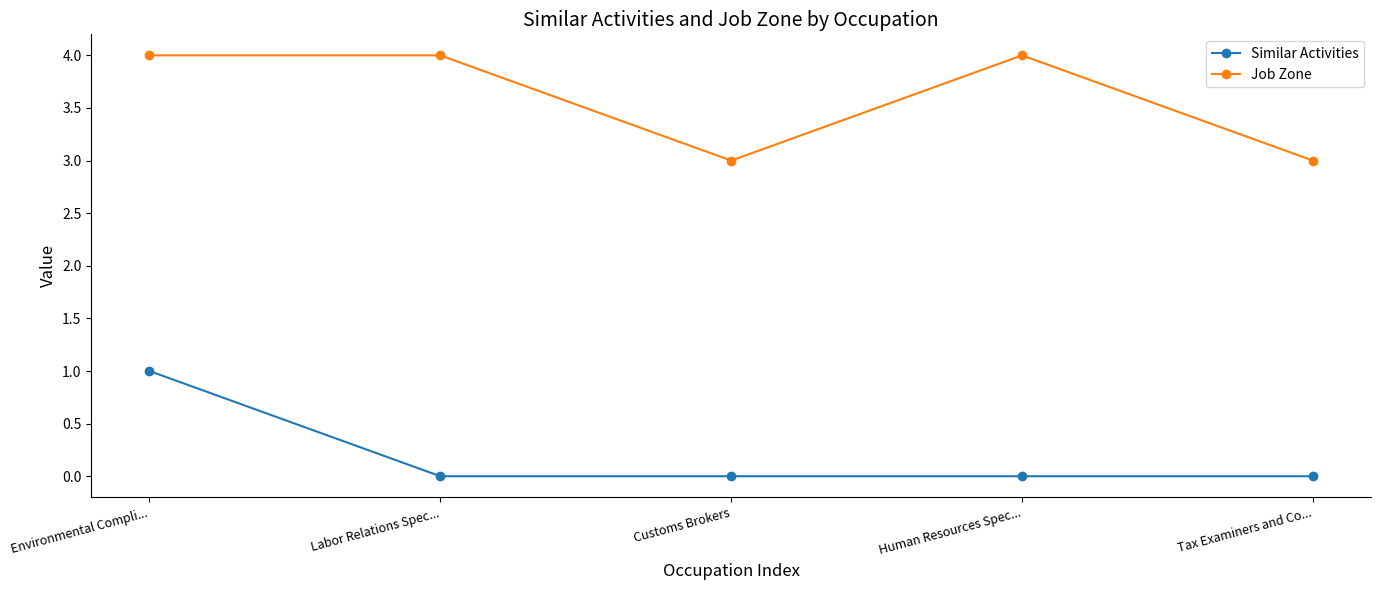

Between Human Resources Spec... and Tax Examiners and Co..., which series saw the biggest shift?

Job Zone